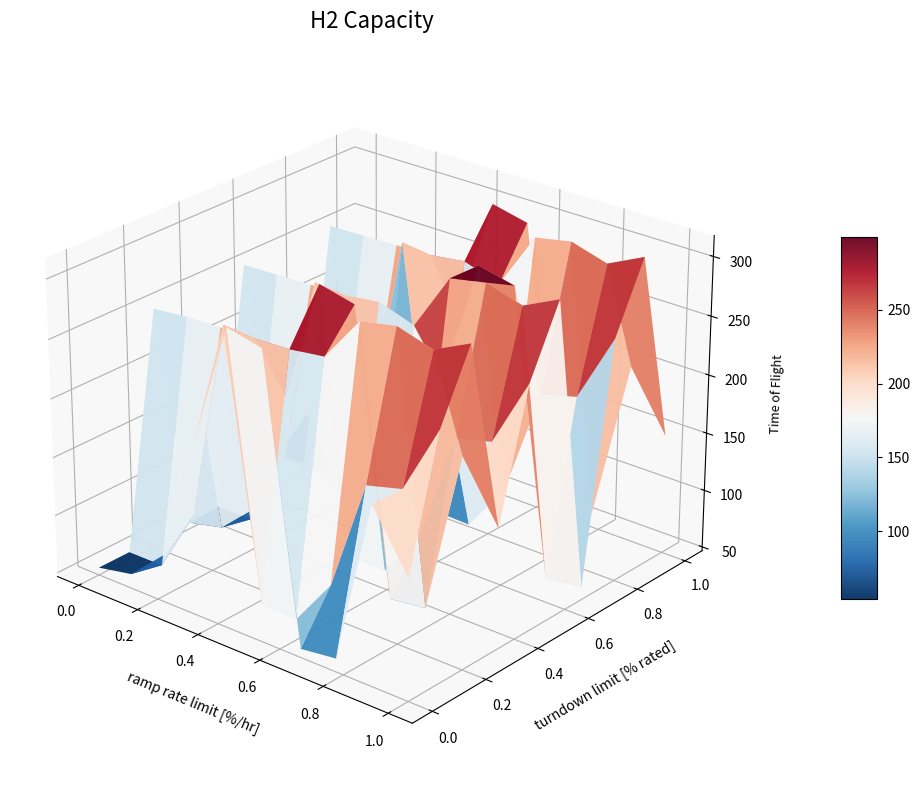

Count the number of categories in the chart.

10